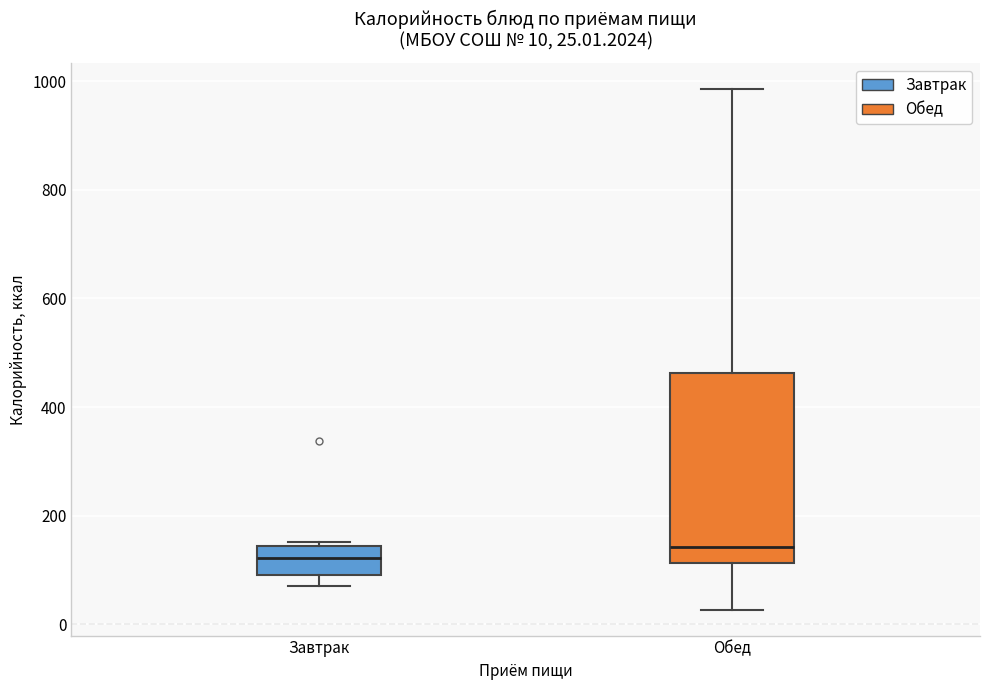

Comparing the boxes themselves (not the whiskers), which one is the tallest?

Обед